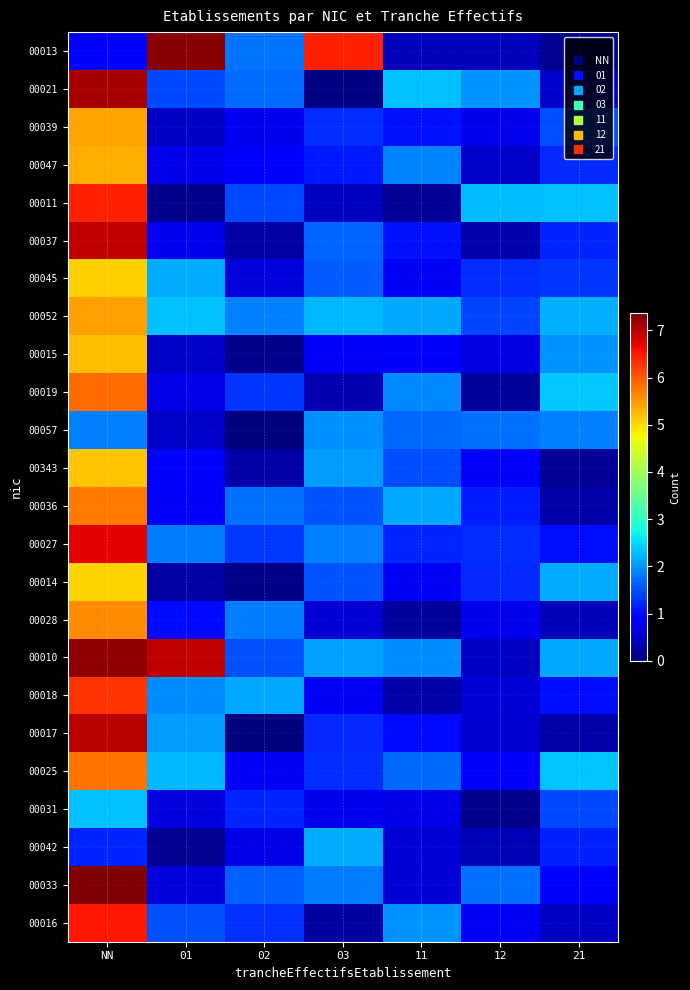

Count the number of categories in the chart.

7